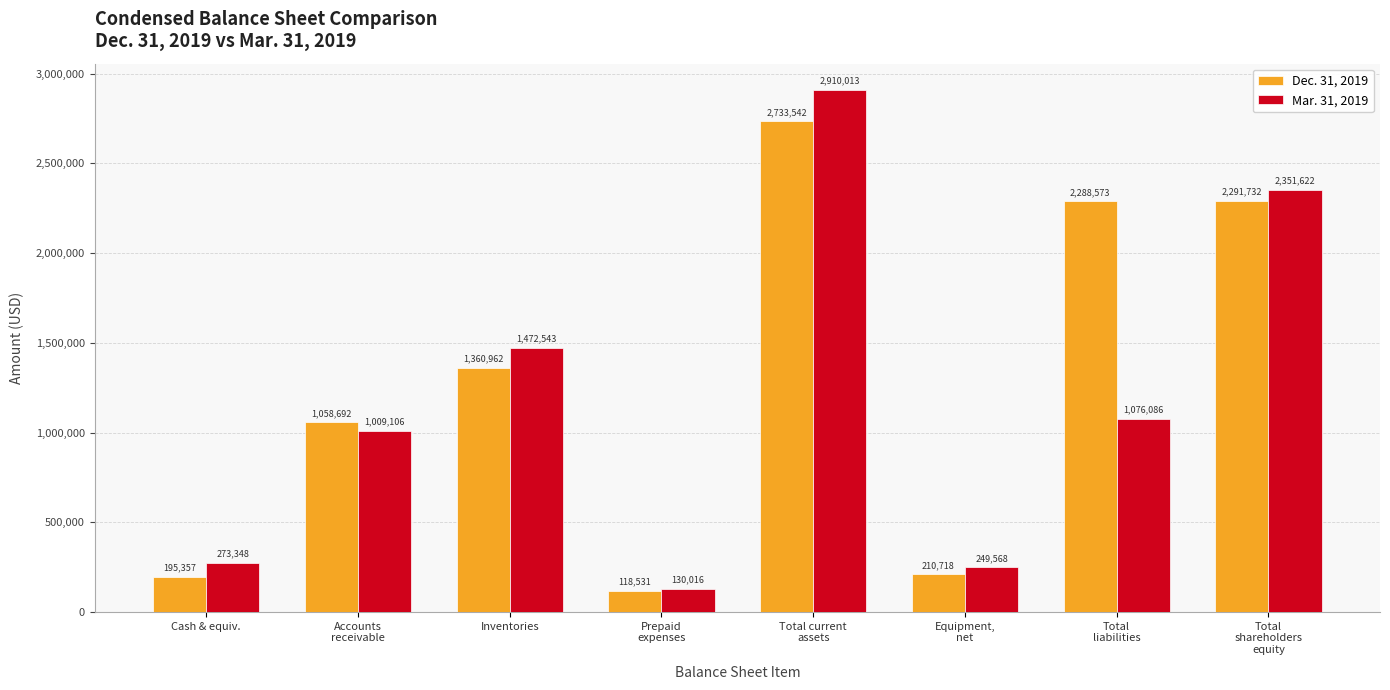

Which series has the largest range (max minus min)?

Mar. 31, 2019